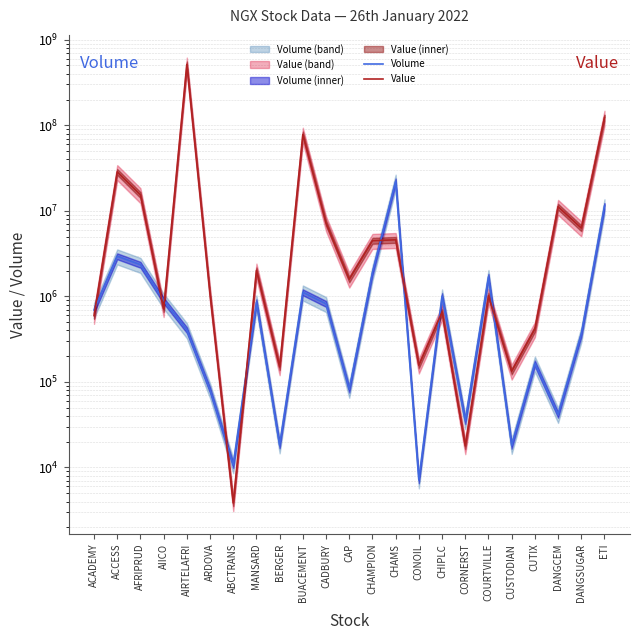

True or false: Value has a value of 3849.8 at ABCTRANS.

True